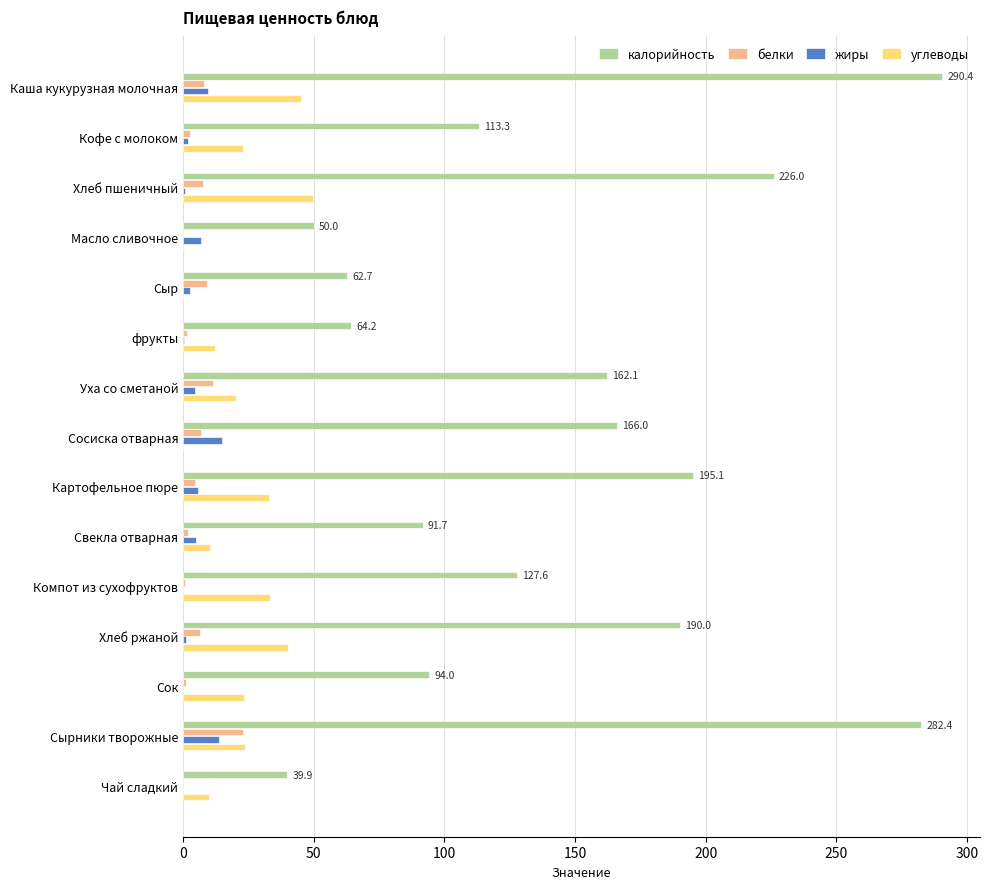

What is the sum of all углеводы values?

323.6